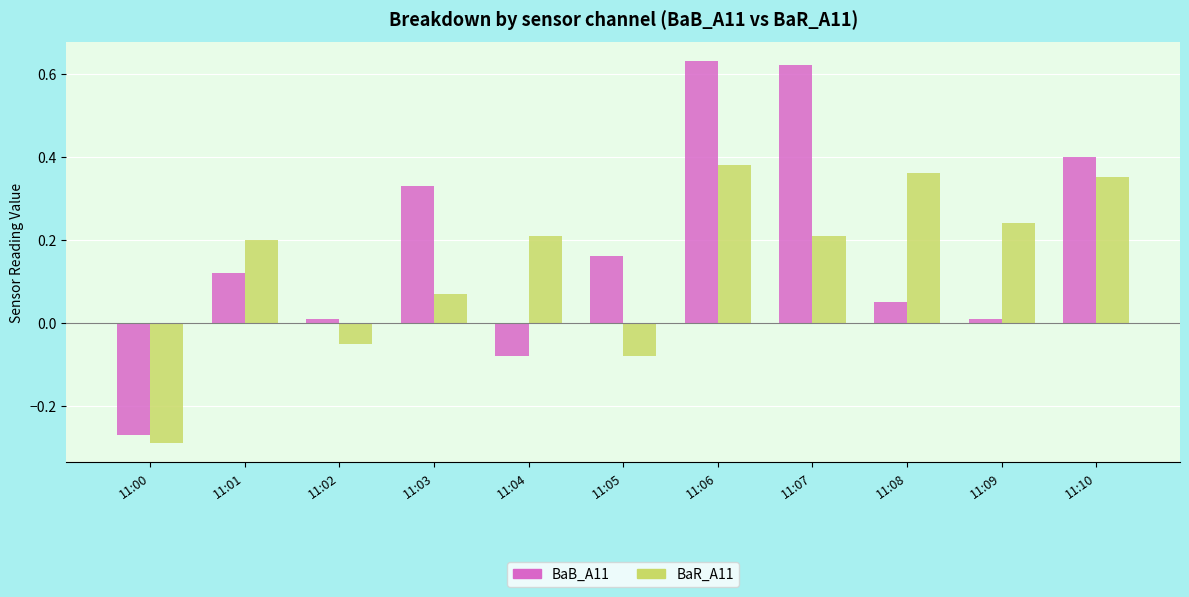

What is the difference between the maximum and minimum values in the BaR_A11 series?

0.7